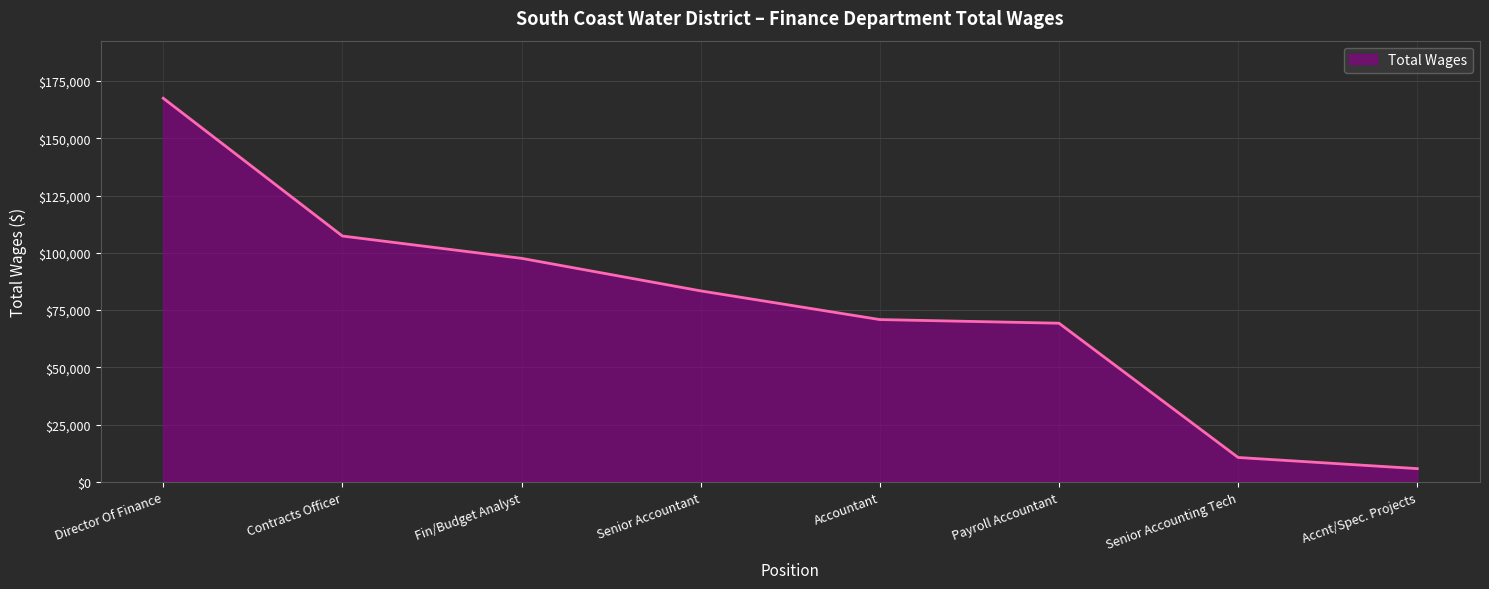

Rank the categories by value from highest to lowest.

Director Of Finance, Contracts Officer, Fin/Budget Analyst, Senior Accountant, Accountant, Payroll Accountant, Senior Accounting Tech, Accnt/Spec. Projects